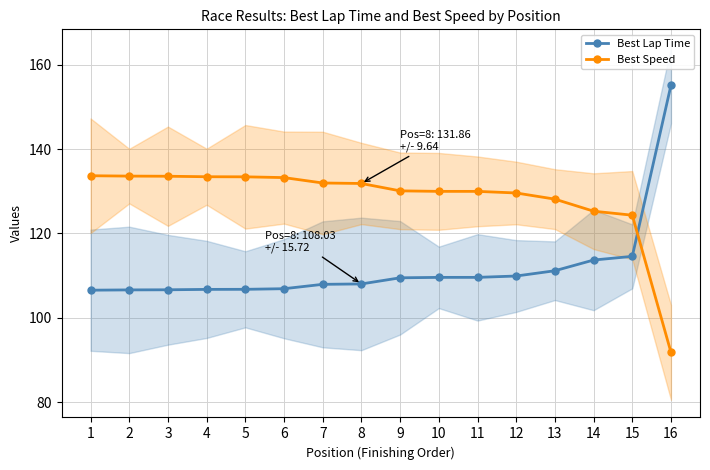

At how many categories does at least one series exceed 150?

1